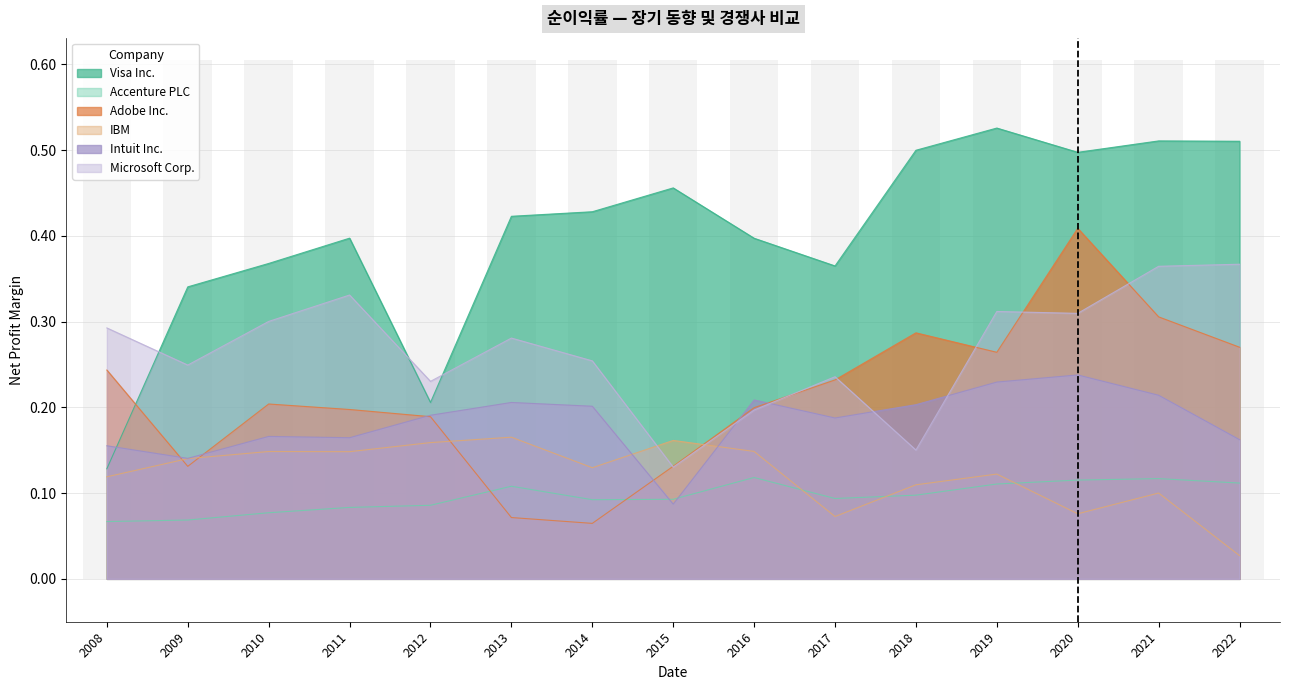

Which category has the highest value in the IBM series?

2013